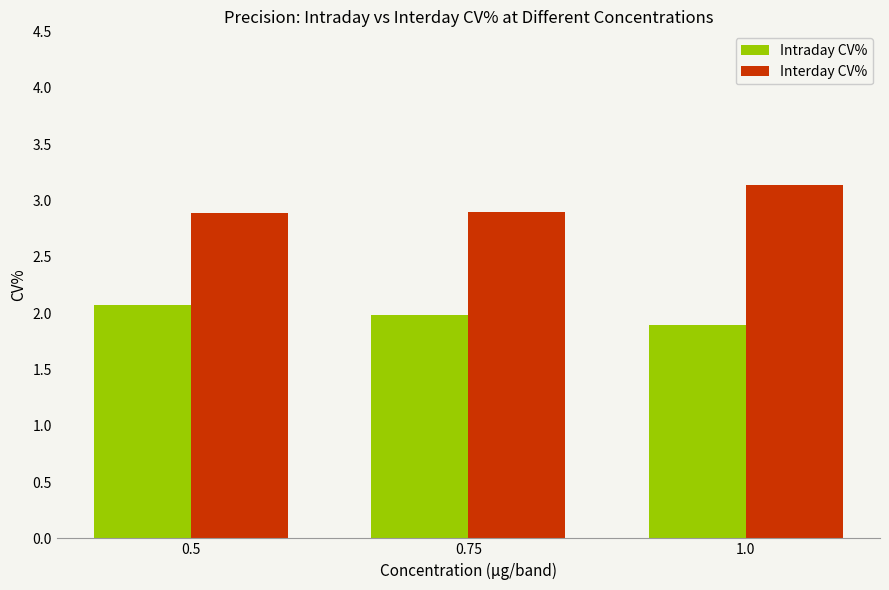

What is the difference between the second highest and minimum values in the Intraday CV% series?

0.1